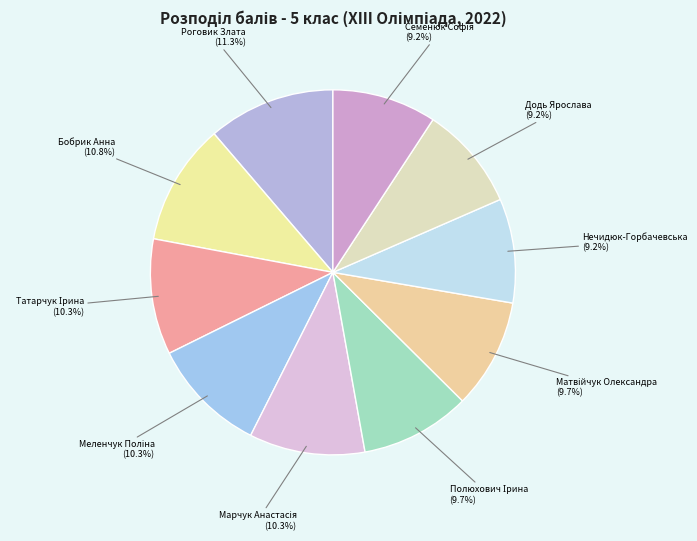

How many slices are in this pie chart?

10